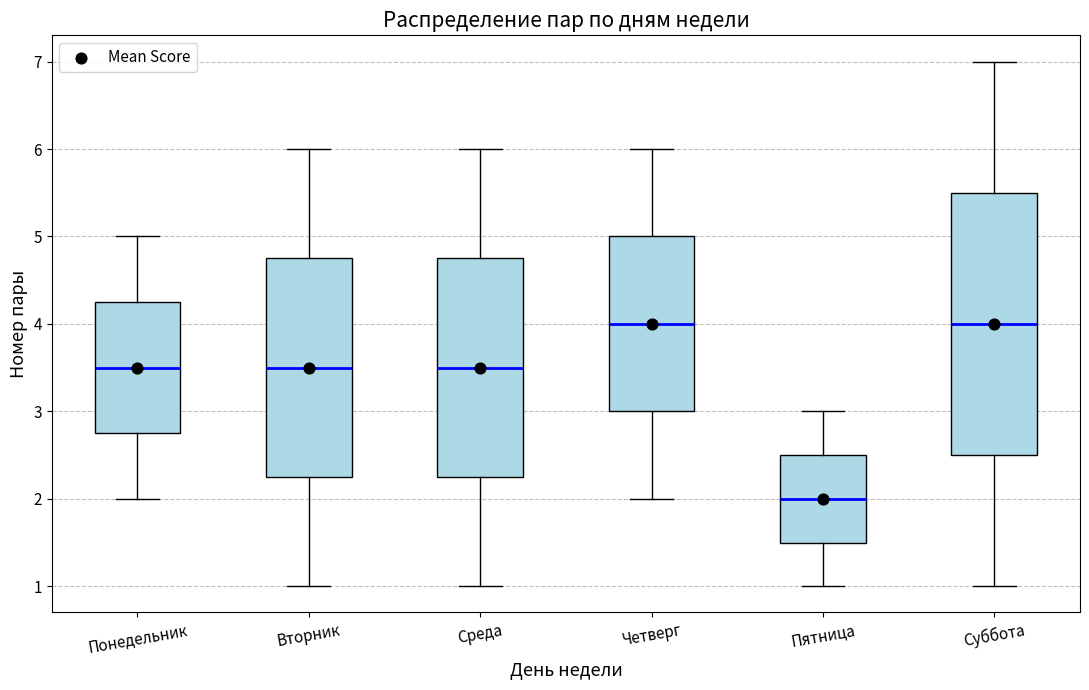

Reading left to right, read every box against the y-axis: the position of its median line, the range the box covers, and the ends of its whiskers. The values are not printed on the chart, so give them approximately, as read against the axis.

Понедельник: median 3.5, box 2.8 to 4.3, whiskers 2.0 to 5.0
Вторник: median 3.5, box 2.3 to 4.8, whiskers 1.0 to 6.0
Среда: median 3.5, box 2.3 to 4.8, whiskers 1.0 to 6.0
Четверг: median 4.0, box 3.0 to 5.0, whiskers 2.0 to 6.0
Пятница: median 2.0, box 1.5 to 2.5, whiskers 1.0 to 3.0
Суббота: median 4.0, box 2.5 to 5.5, whiskers 1.0 to 7.0